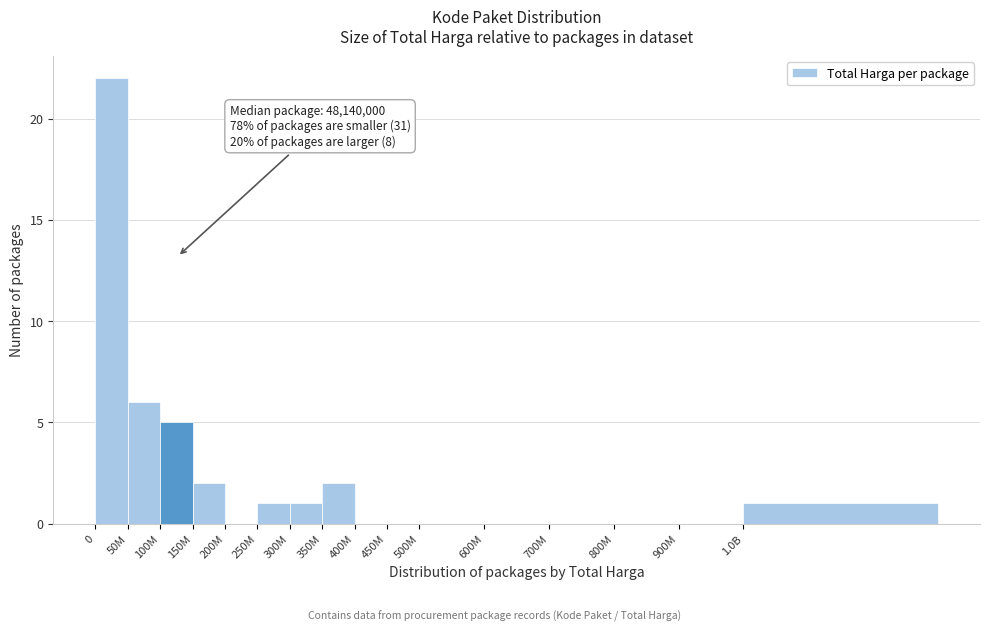

Reading right to left, extract all data points from this chart.

1.0B=1	900M=0	800M=0	700M=0	600M=0	500M=0	450M=0	400M=0	350M=2	300M=1	250M=1	200M=0	150M=2	100M=5	50M=6	0=22